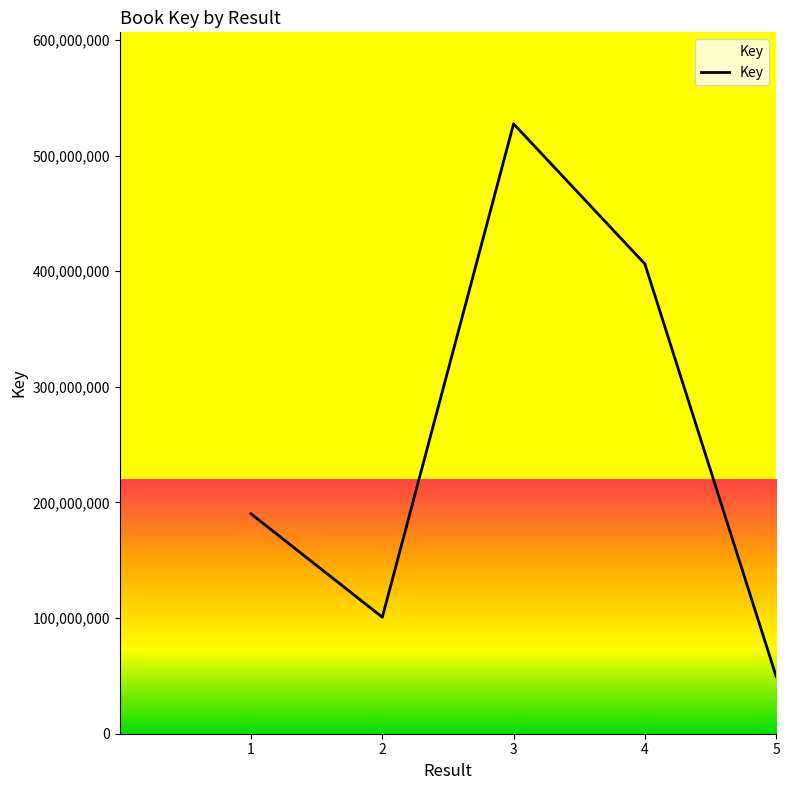

Approximately how many times larger is the value at 1 compared to 5?

3.8